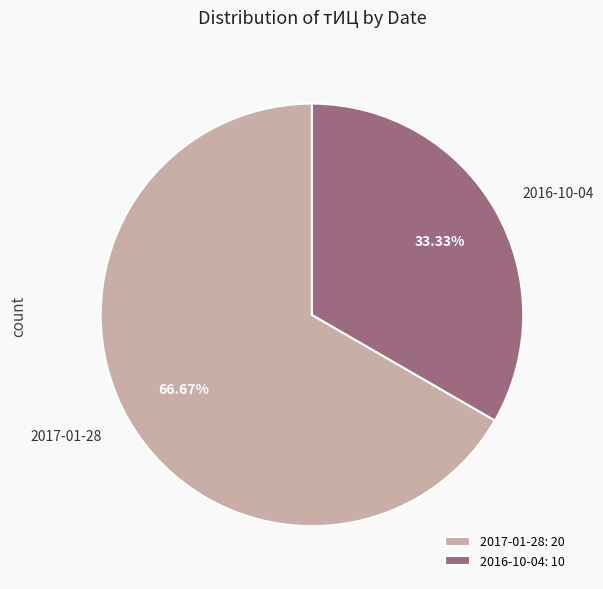

Count the number of slices in the pie.

2